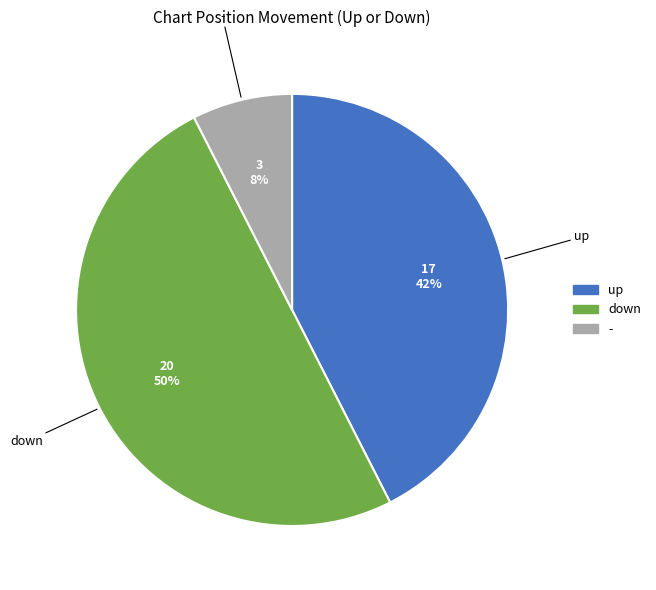

Count the number of slices in the pie.

3